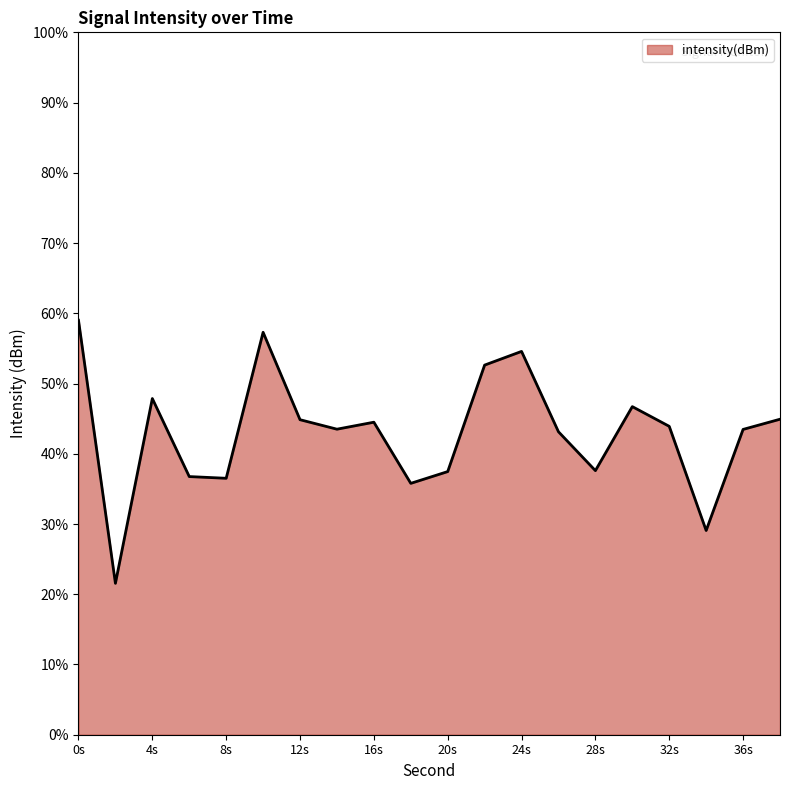

How many lines are shown in the chart?

1